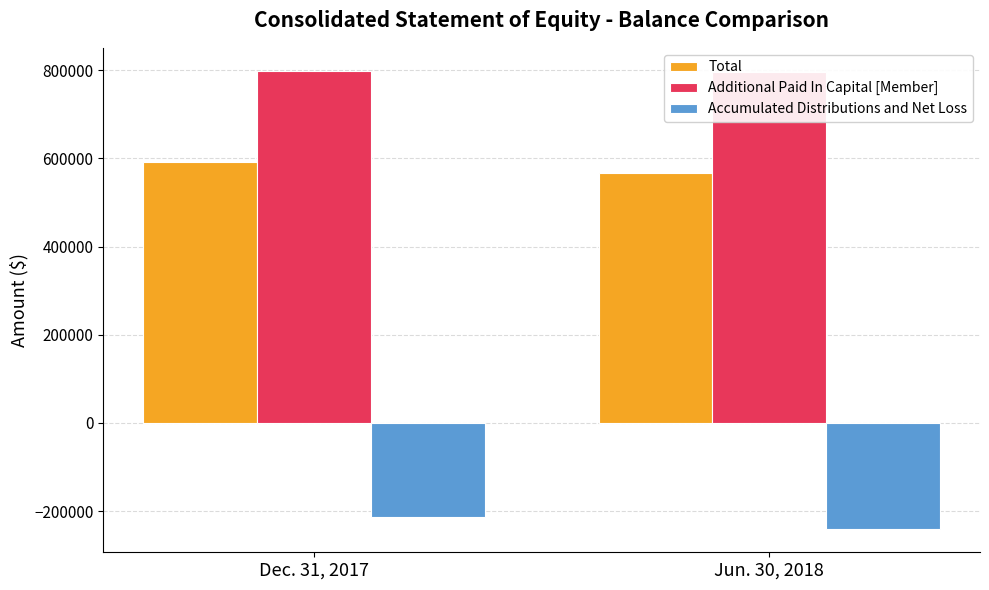

List the labels in order of Additional Paid In Capital [Member] value, smallest first.

Jun. 30, 2018, Dec. 31, 2017